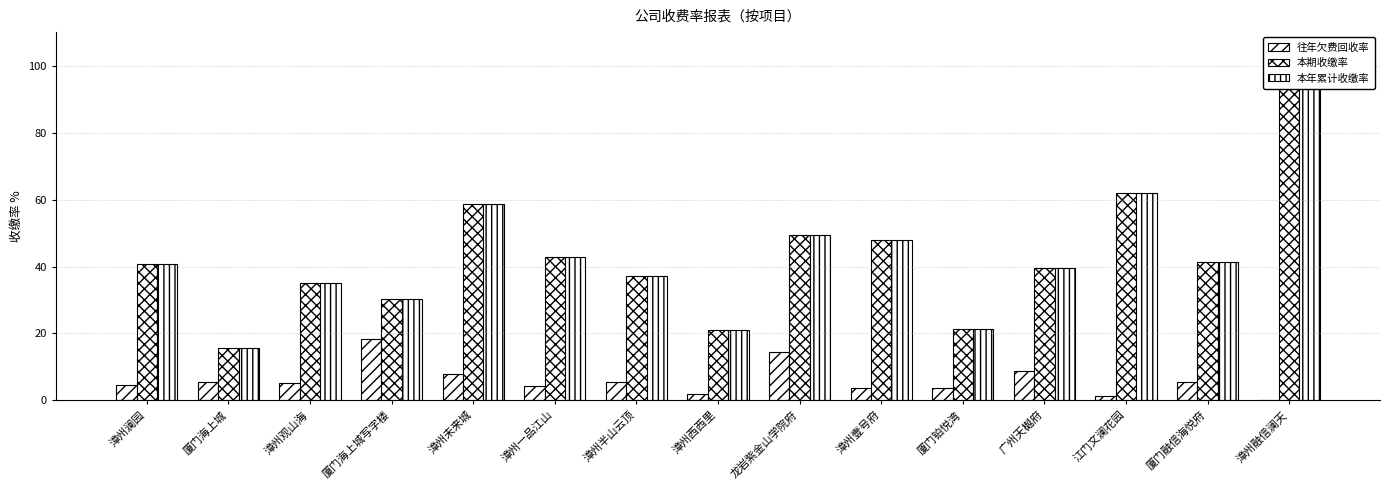

At how many categories does at least one series exceed 90?

1